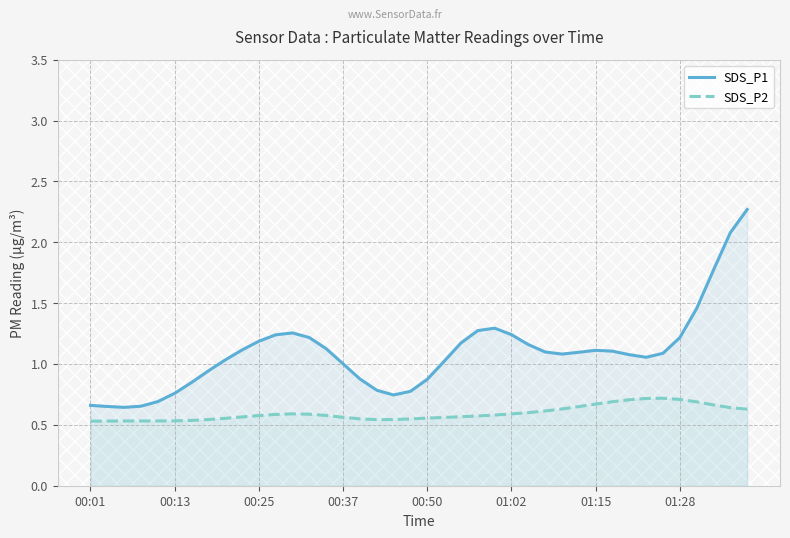

True or false: SDS_P2 has a value of 0.8 at 00:25.

False